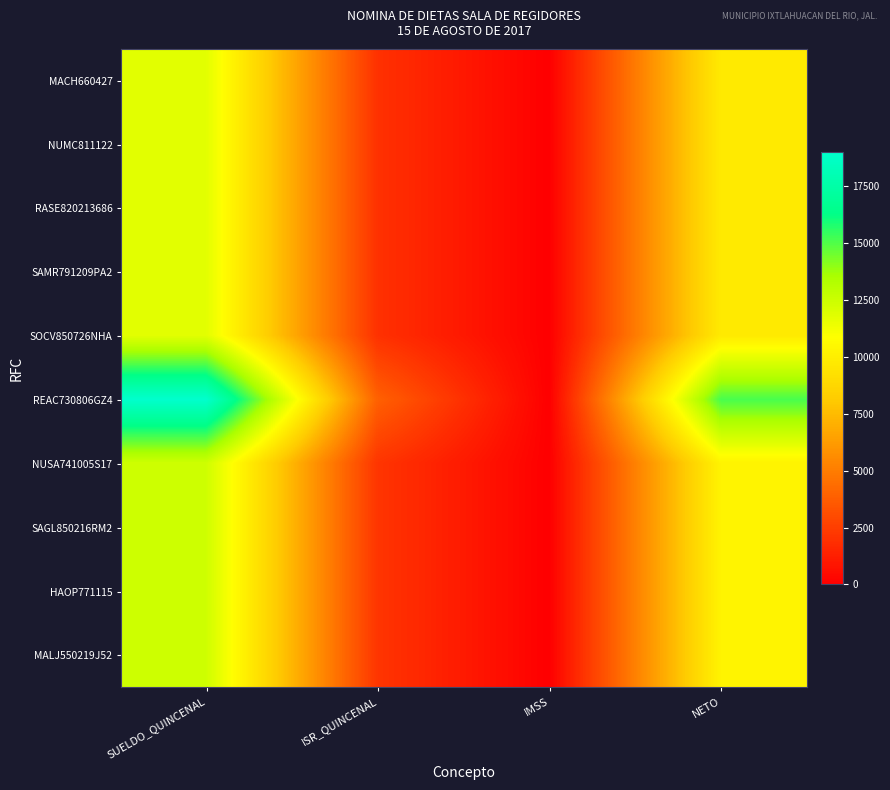

List the series in order of their peak value, lowest first.

MACH660427, NUMC811122, RASE820213686, SAMR791209PA2, SOCV850726NHA, NUSA741005S17, SAGL850216RM2, HAOP771115, MALJ550219J52, REAC730806GZ4